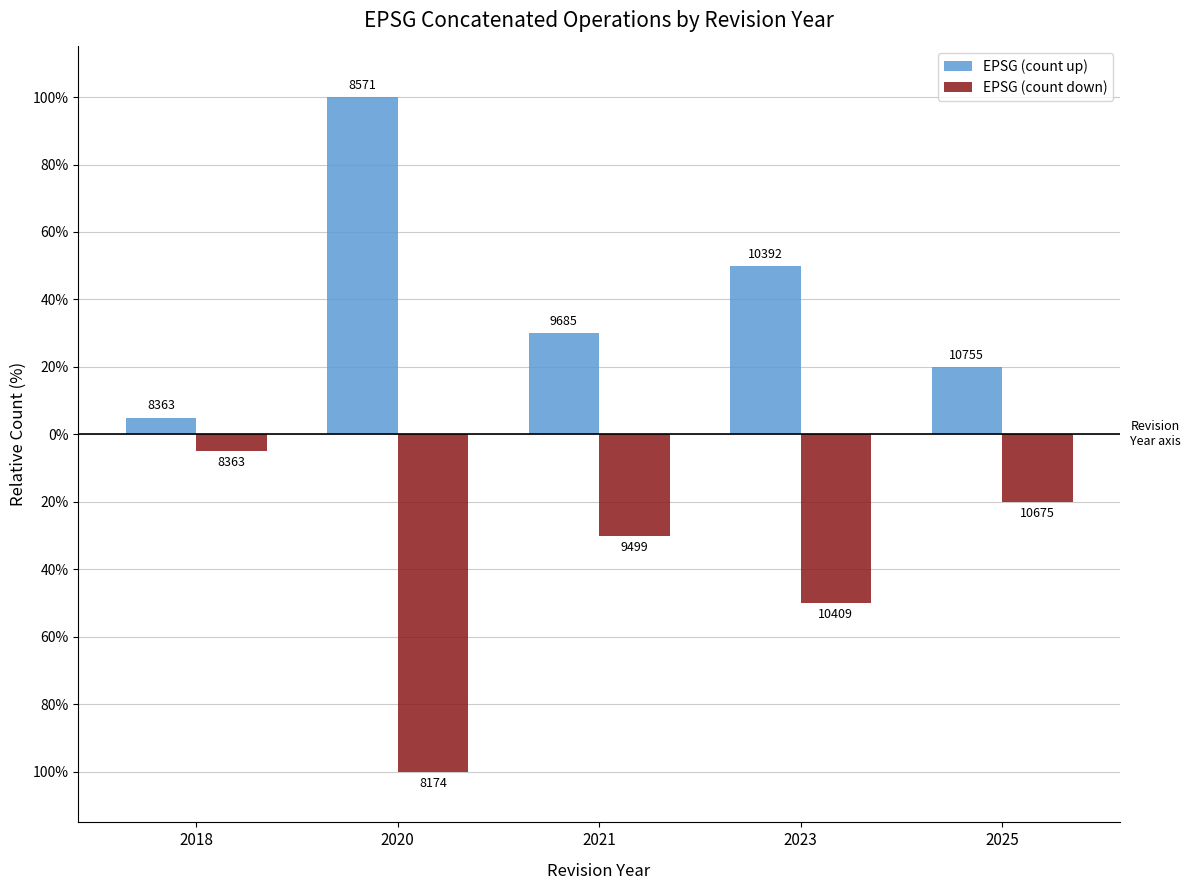

What are all the series names shown in the legend?

EPSG (count up), EPSG (count down)